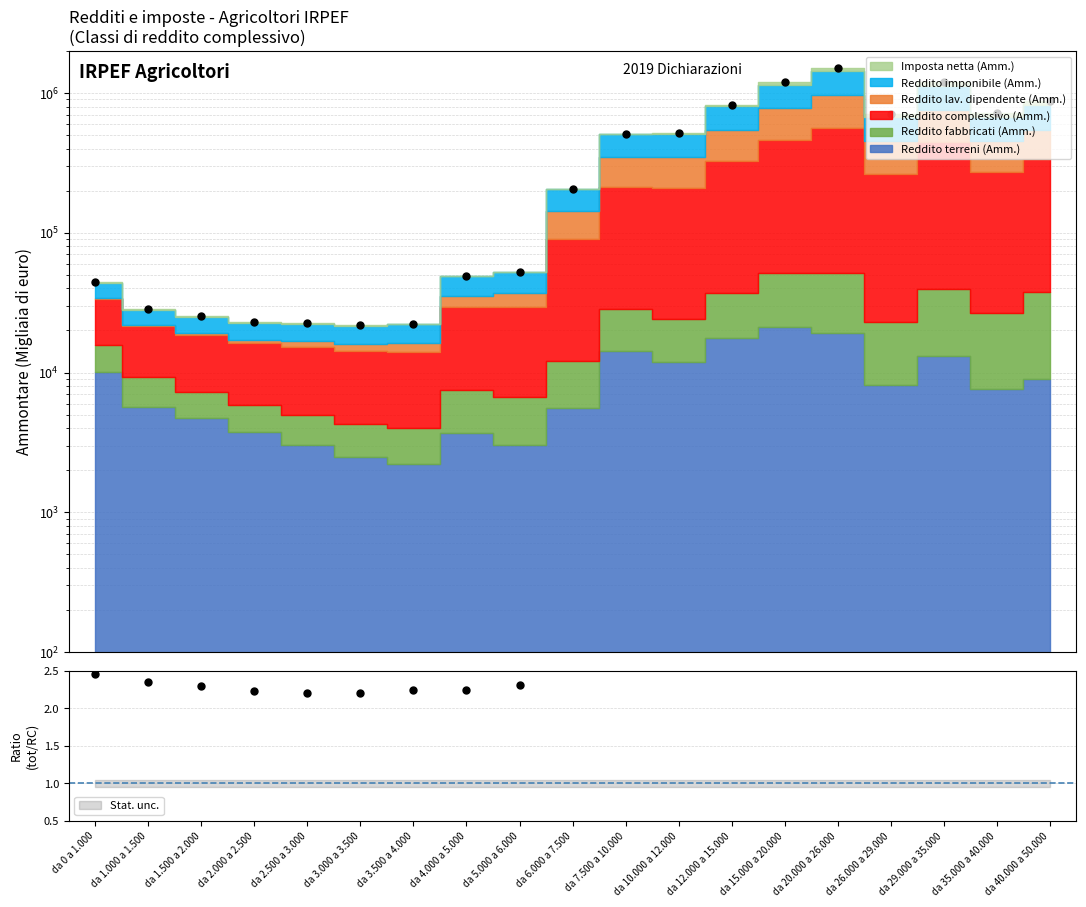

At which category does the chart reach its minimum across all series?

da 3.000 a 3.500